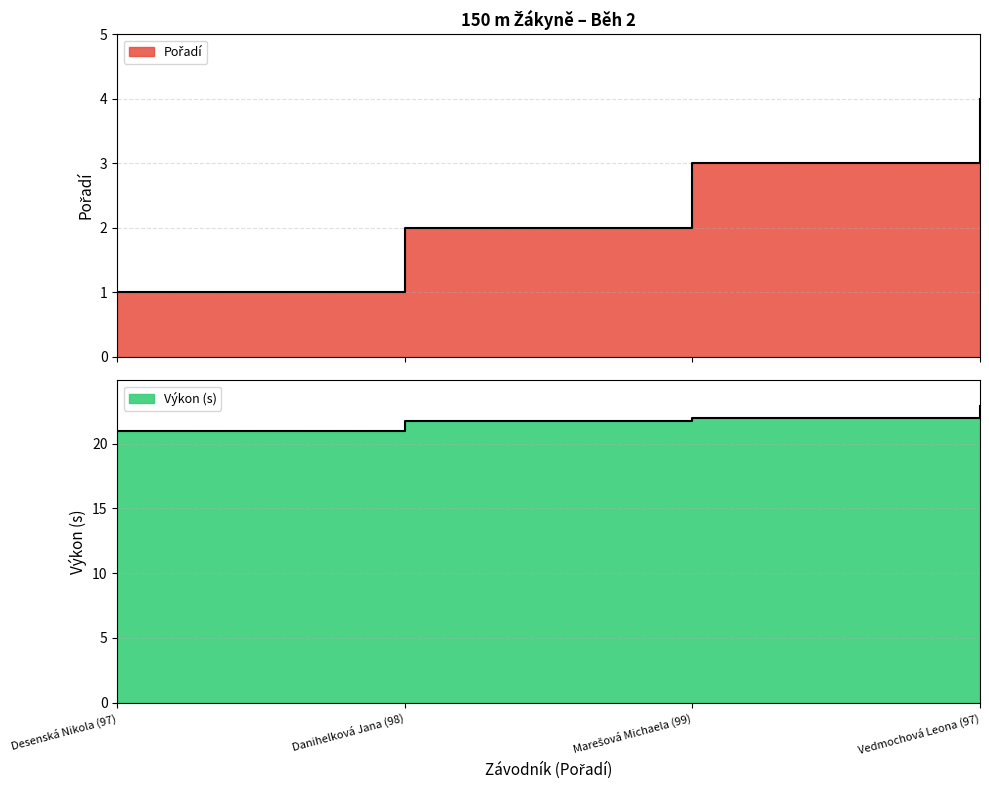

Between Desenská Nikola (97) and Marešová Michaela (99), which is larger?

Marešová Michaela (99)